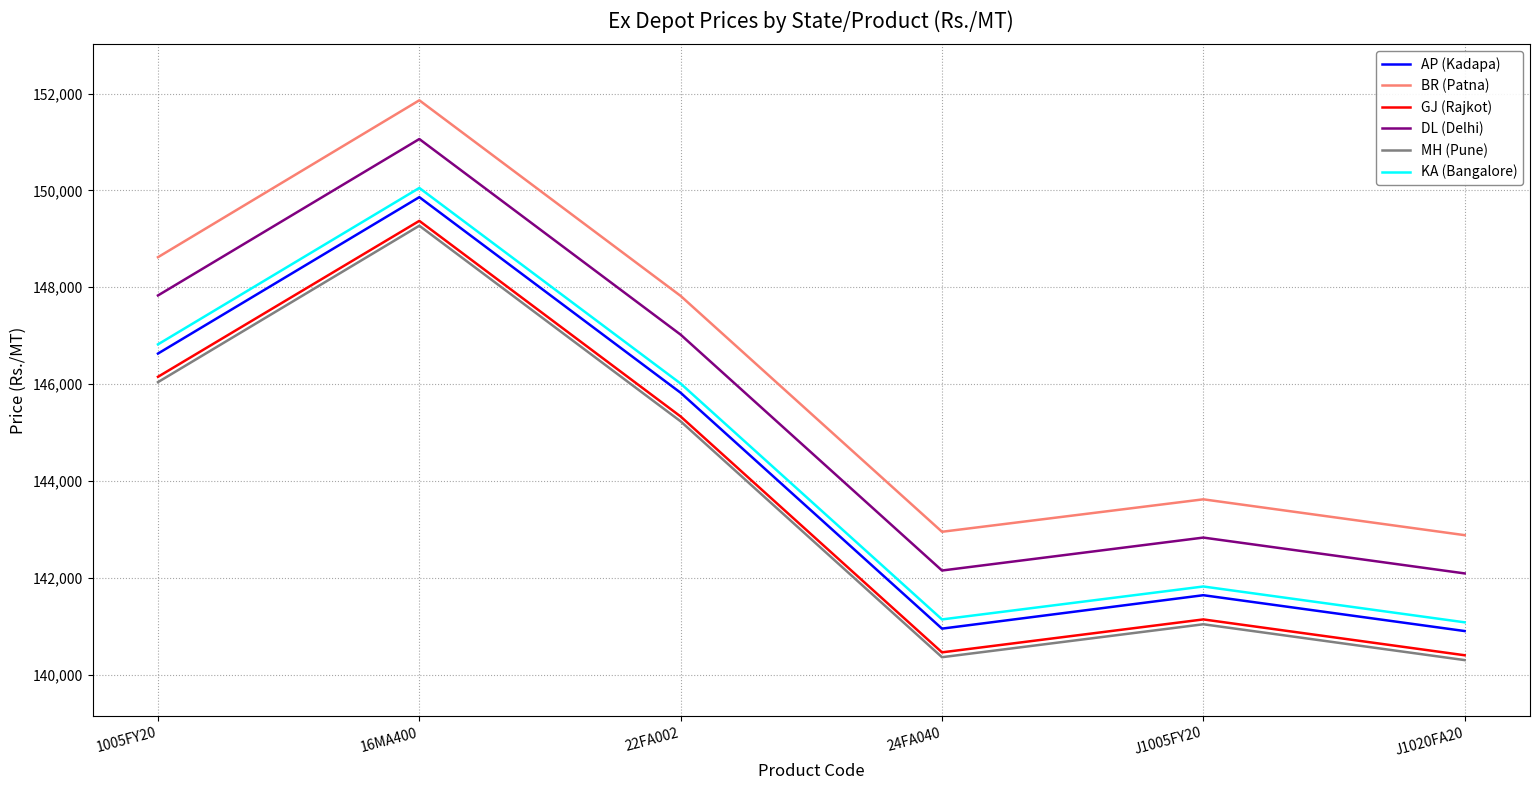

Between 24FA040 and J1005FY20, which series saw the biggest shift?

AP (Kadapa)